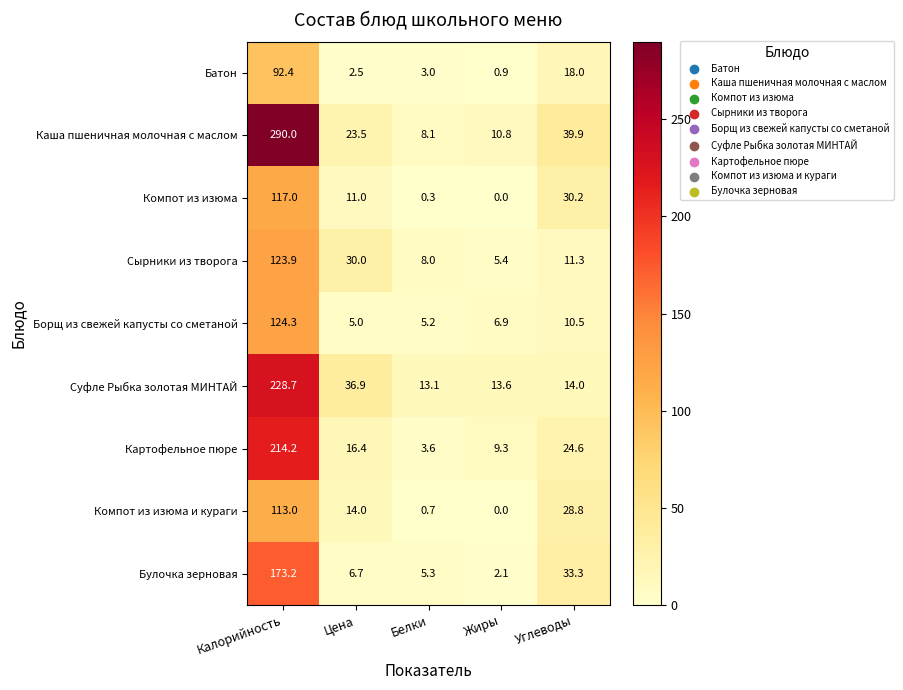

What is the spread (max minus min) of values at Жиры?

13.6